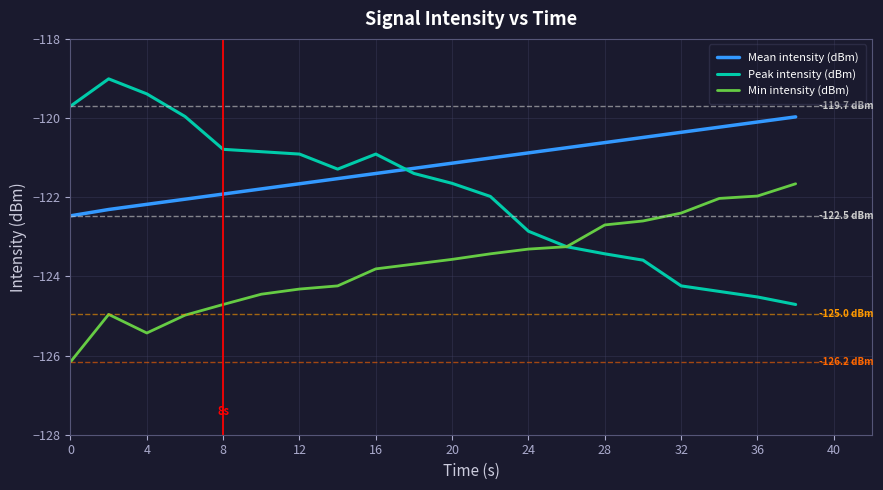

What are all the series names shown in the legend?

Mean intensity (dBm), Peak intensity (dBm), Min intensity (dBm)